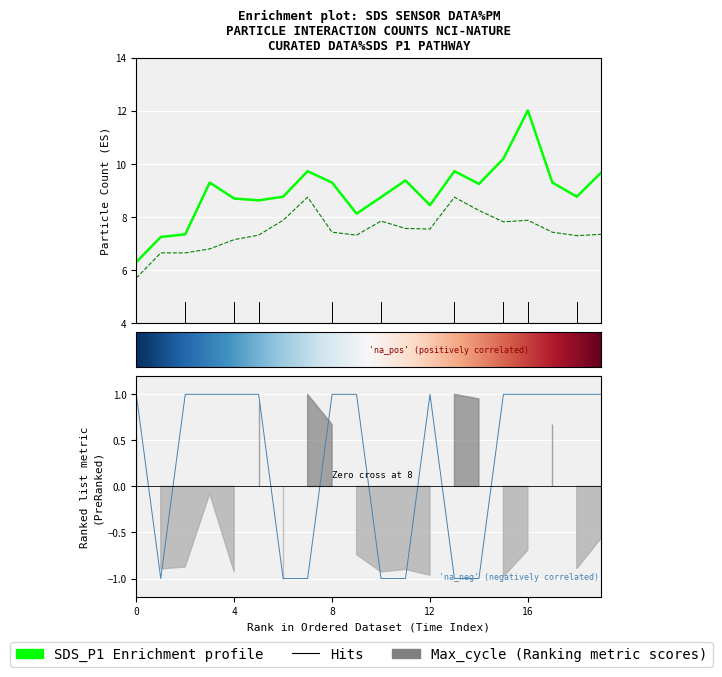

What is the difference between the maximum and minimum values in the Signal series?

2.0